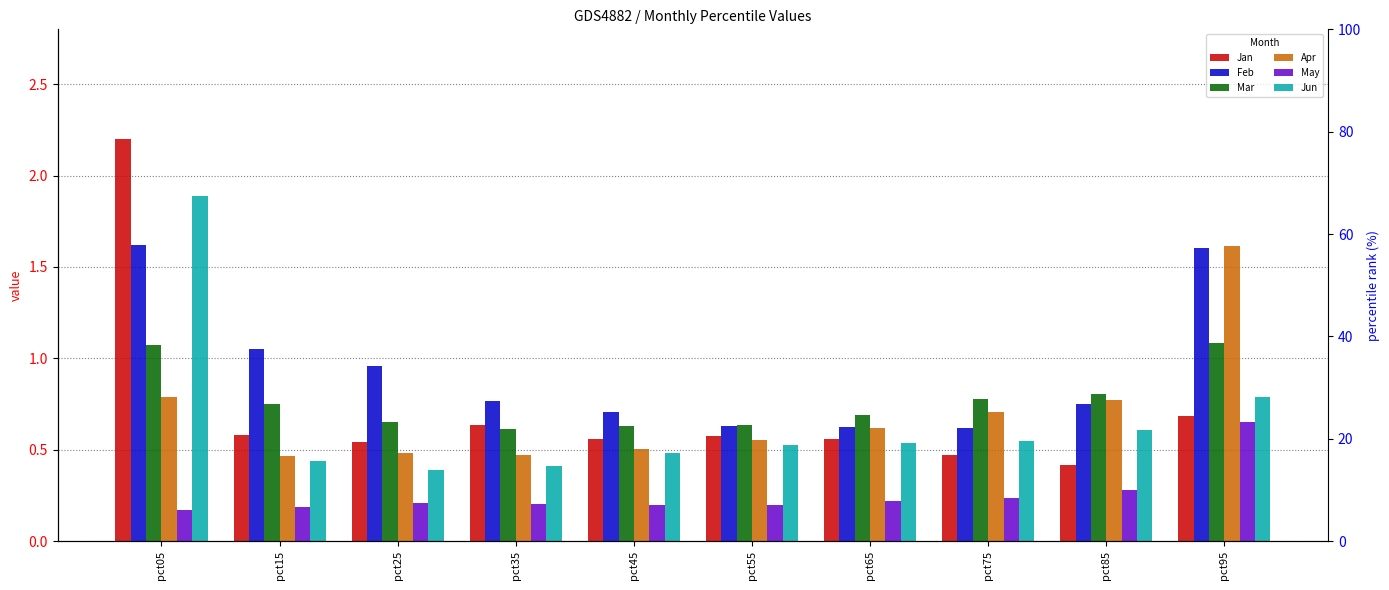

What is the greatest value displayed?

2.2